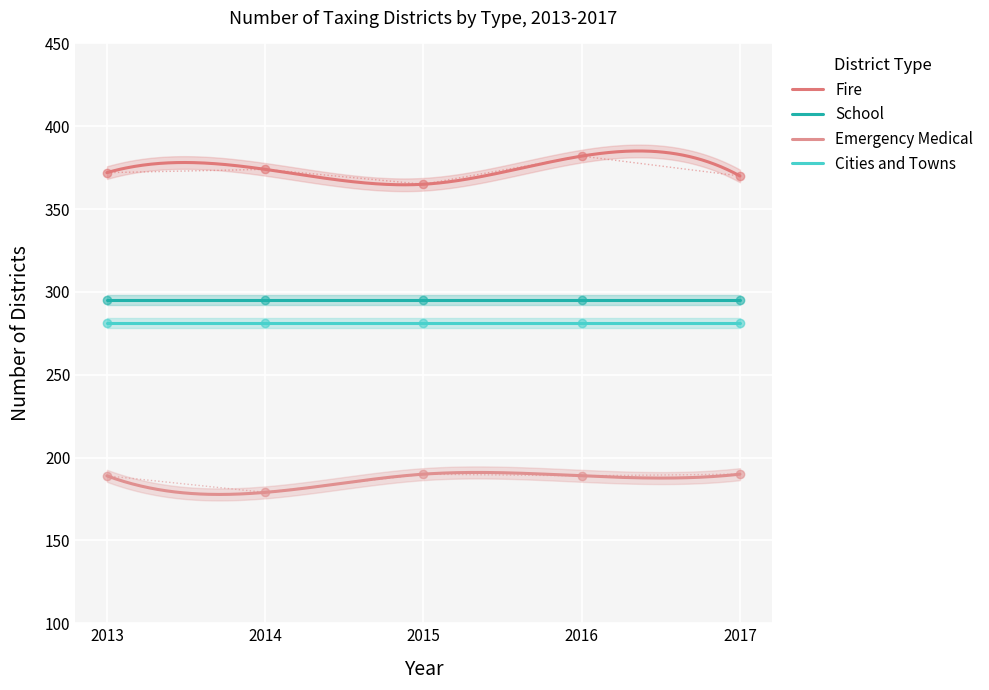

Which series has the widest spread of values?

Fire